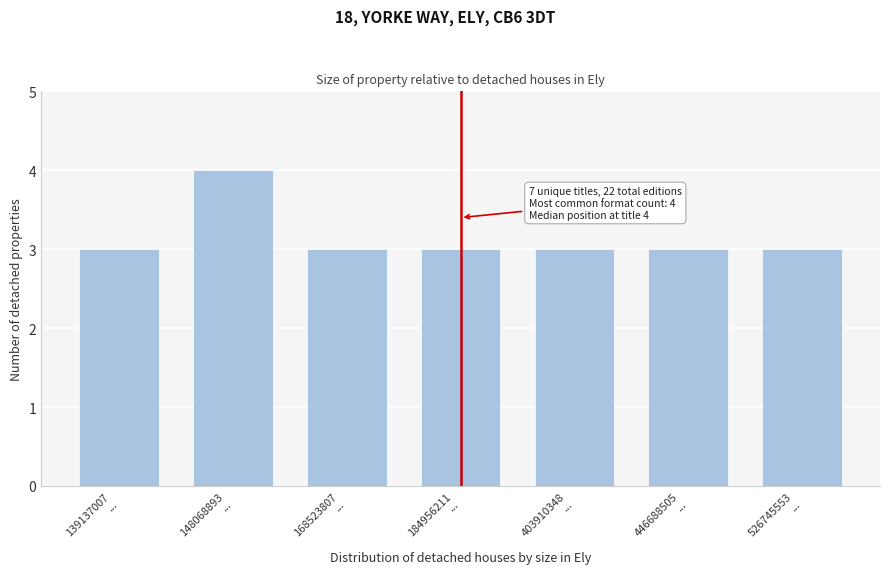

Reading left to right, what are all the values shown in this chart?

3	4	3	3	3	3	3